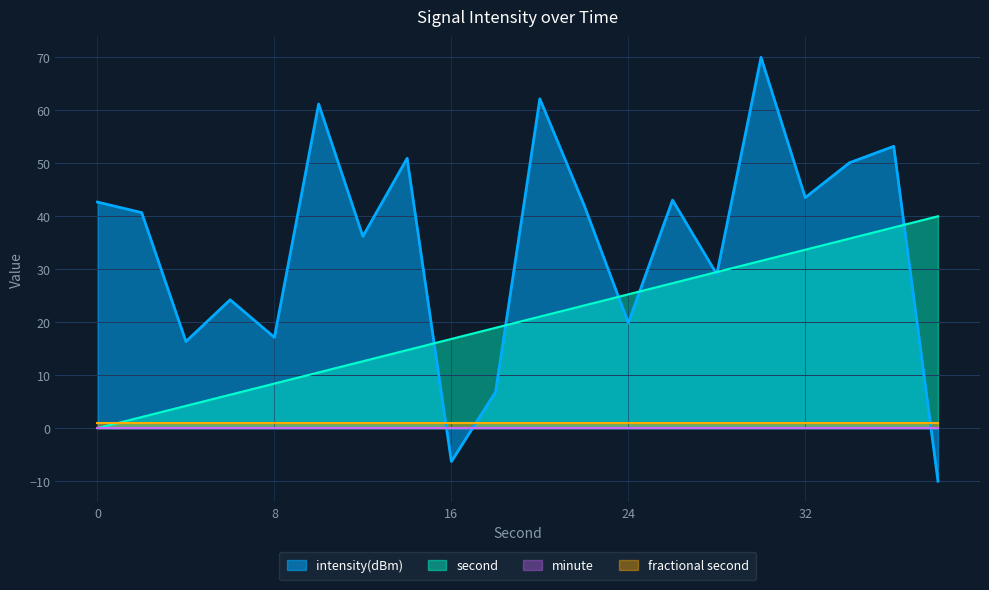

At how many categories does at least one series exceed 31?

13